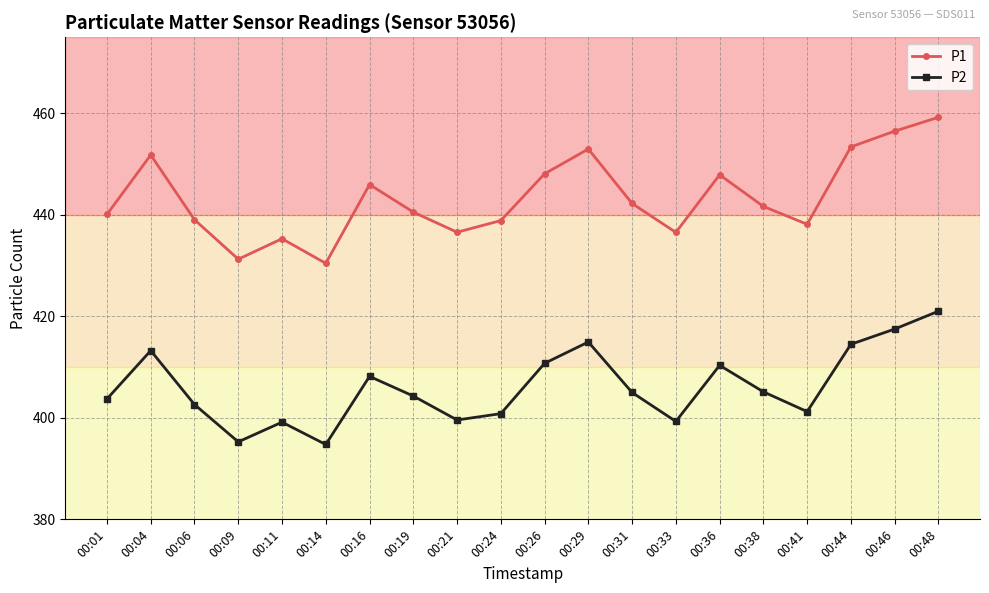

The P2 series shows 394.8 at 00:14. True or false?

True